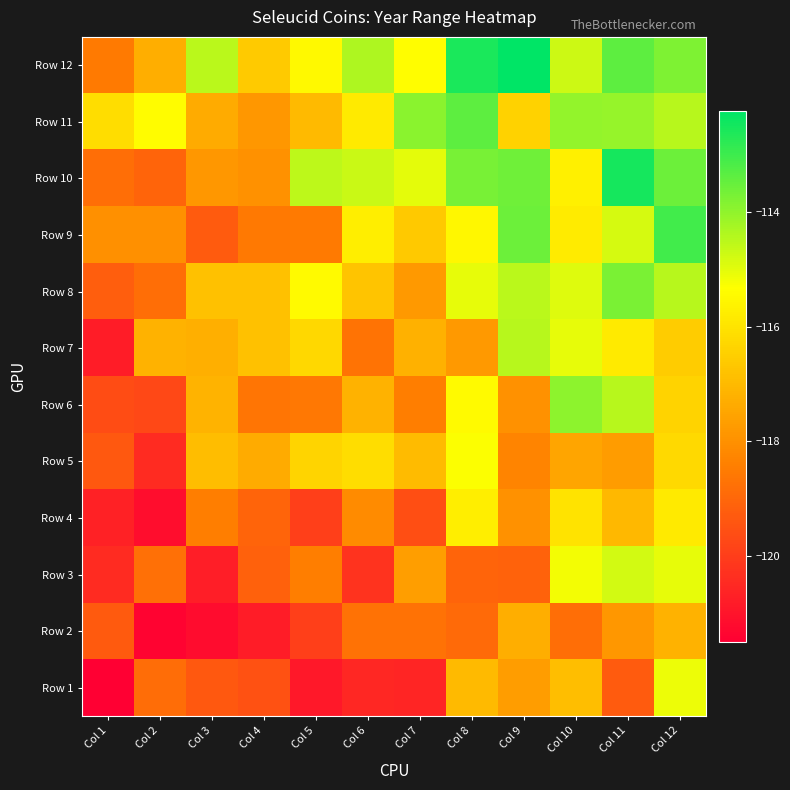

Reading left to right, what are all the values shown in this chart?

Row 1: Col 1=-121.5	Col 2=-118.8	Col 3=-119.3	Col 4=-119.5	Col 5=-120.9	Col 6=-120.6	Col 7=-120.6	Col 8=-117.0	Col 9=-117.7	Col 10=-116.9	Col 11=-119.3	Col 12=-115.1
Row 2: Col 1=-119.3	Col 2=-121.4	Col 3=-121.2	Col 4=-120.8	Col 5=-120.0	Col 6=-118.7	Col 7=-118.7	Col 8=-118.9	Col 9=-117.3	Col 10=-118.8	Col 11=-117.8	Col 12=-117.2
Row 3: Col 1=-120.4	Col 2=-118.8	Col 3=-120.7	Col 4=-119.1	Col 5=-118.4	Col 6=-120.3	Col 7=-117.7	Col 8=-119.0	Col 9=-119.1	Col 10=-115.2	Col 11=-114.8	Col 12=-115.0
Row 4: Col 1=-120.7	Col 2=-121.2	Col 3=-118.4	Col 4=-119.1	Col 5=-120.0	Col 6=-118.1	Col 7=-119.6	Col 8=-115.7	Col 9=-118.0	Col 10=-116.0	Col 11=-117.0	Col 12=-115.8
Row 5: Col 1=-119.4	Col 2=-120.4	Col 3=-116.9	Col 4=-117.4	Col 5=-116.3	Col 6=-116.1	Col 7=-117.0	Col 8=-115.3	Col 9=-118.3	Col 10=-117.5	Col 11=-117.7	Col 12=-116.2
Row 6: Col 1=-119.6	Col 2=-119.7	Col 3=-117.1	Col 4=-118.7	Col 5=-118.6	Col 6=-117.2	Col 7=-118.4	Col 8=-115.4	Col 9=-118.0	Col 10=-114.0	Col 11=-114.5	Col 12=-116.4
Row 7: Col 1=-120.8	Col 2=-117.2	Col 3=-117.3	Col 4=-116.8	Col 5=-116.3	Col 6=-118.7	Col 7=-117.2	Col 8=-117.8	Col 9=-114.5	Col 10=-115.1	Col 11=-115.9	Col 12=-116.6
Row 8: Col 1=-119.2	Col 2=-118.8	Col 3=-116.8	Col 4=-116.8	Col 5=-115.5	Col 6=-116.7	Col 7=-117.8	Col 8=-115.1	Col 9=-114.5	Col 10=-114.9	Col 11=-113.7	Col 12=-114.5
Row 9: Col 1=-118.0	Col 2=-118.0	Col 3=-119.3	Col 4=-118.6	Col 5=-118.5	Col 6=-115.7	Col 7=-116.7	Col 8=-115.5	Col 9=-113.6	Col 10=-115.8	Col 11=-114.8	Col 12=-113.1
Row 10: Col 1=-118.8	Col 2=-119.1	Col 3=-117.8	Col 4=-118.0	Col 5=-114.6	Col 6=-114.7	Col 7=-115.0	Col 8=-113.7	Col 9=-113.6	Col 10=-115.7	Col 11=-112.5	Col 12=-113.6
Row 11: Col 1=-116.1	Col 2=-115.4	Col 3=-117.4	Col 4=-117.8	Col 5=-117.0	Col 6=-115.8	Col 7=-113.9	Col 8=-113.4	Col 9=-116.4	Col 10=-114.0	Col 11=-114.1	Col 12=-114.5
Row 12: Col 1=-118.5	Col 2=-117.3	Col 3=-114.5	Col 4=-116.6	Col 5=-115.5	Col 6=-114.4	Col 7=-115.4	Col 8=-112.6	Col 9=-112.2	Col 10=-114.7	Col 11=-113.4	Col 12=-113.8